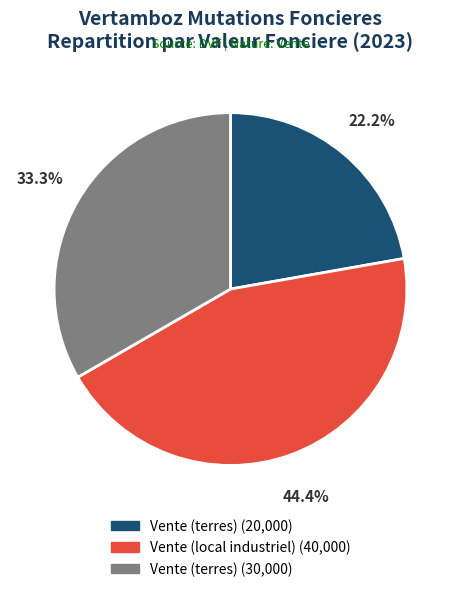

Is there any slice that represents more than half of the pie?

No